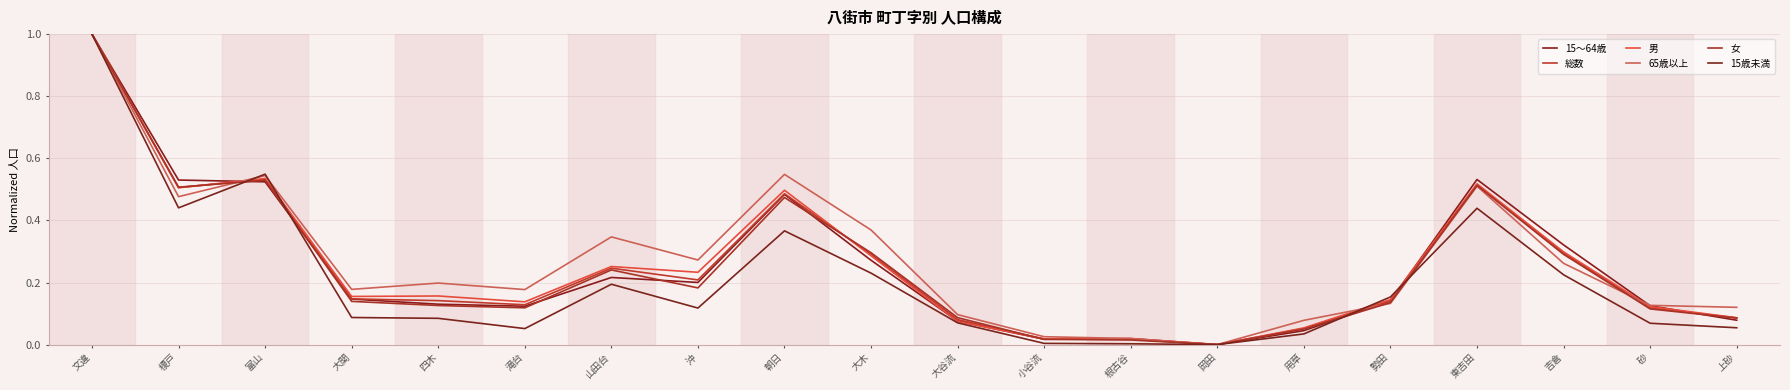

Does the chart have visible grid lines?

Yes